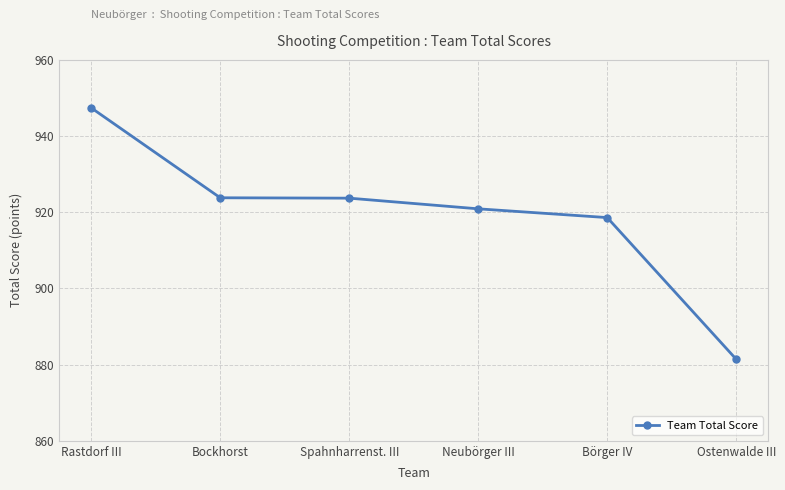

Which category has the highest value across all series?

Rastdorf III